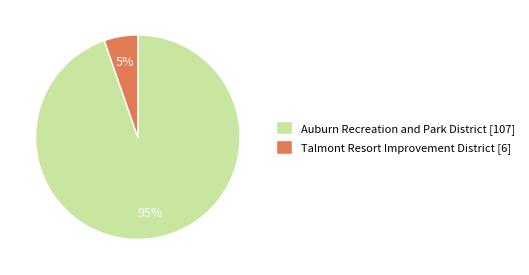

To the nearest percent, what percentage of the pie is Talmont Resort Improvement District?

5%